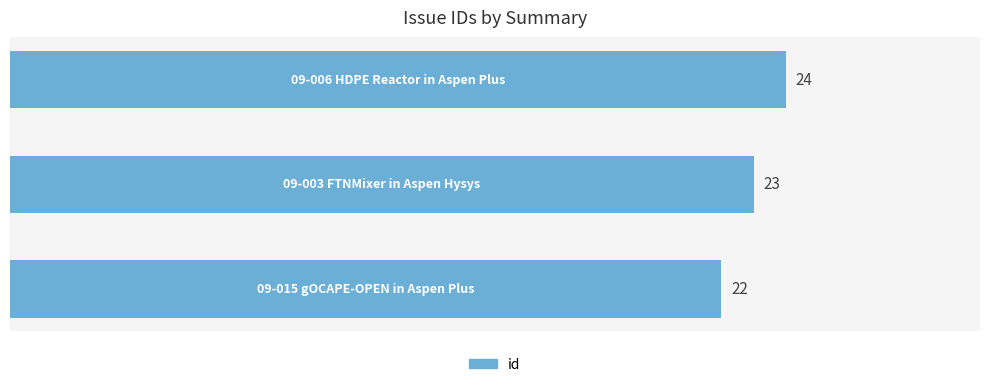

What is the average value?

23